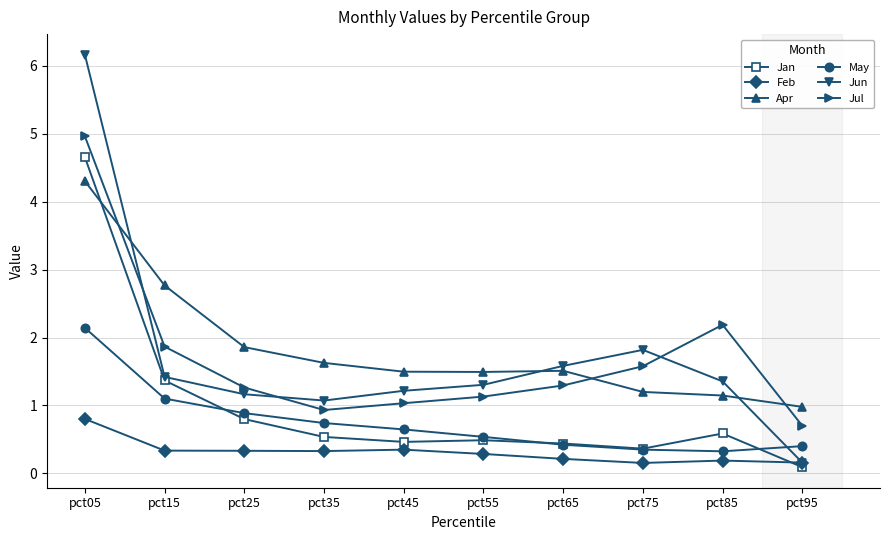

The value of Jul at pct35 is 0.9. True or false?

True